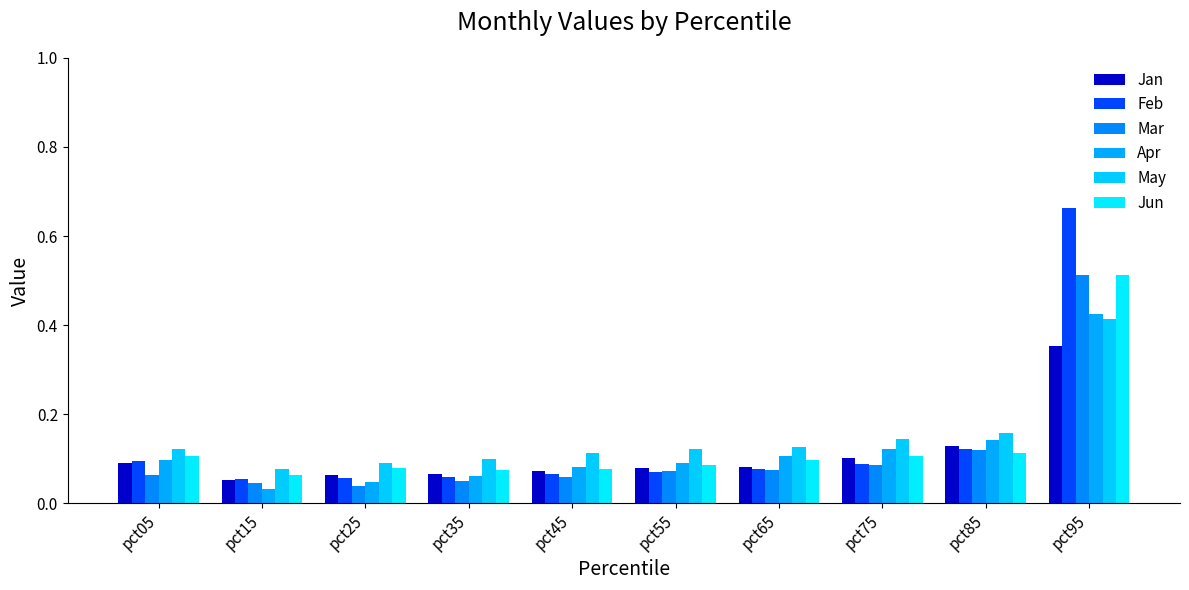

Count the May values in the range 0 to 1.

10